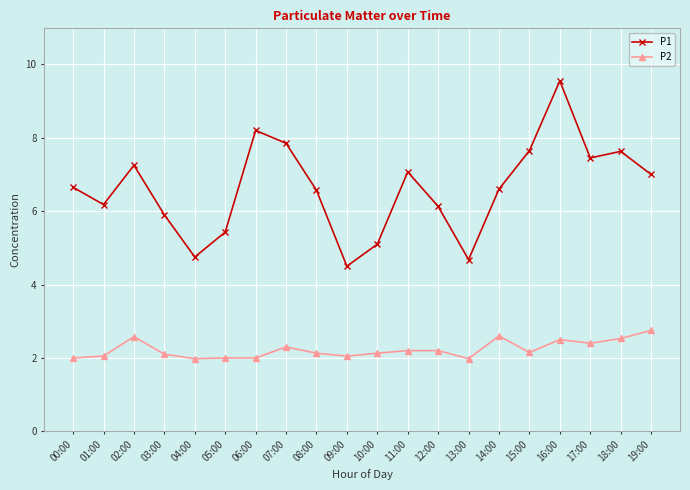

At which category is the sum across all series the highest?

16:00